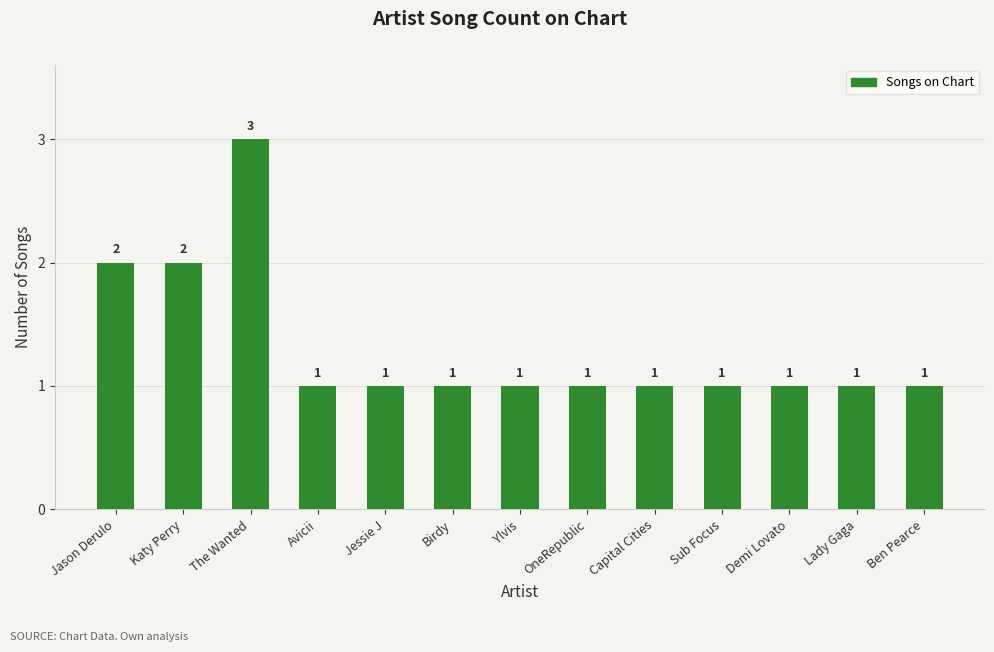

Is it true that the value at The Wanted is 1?

False